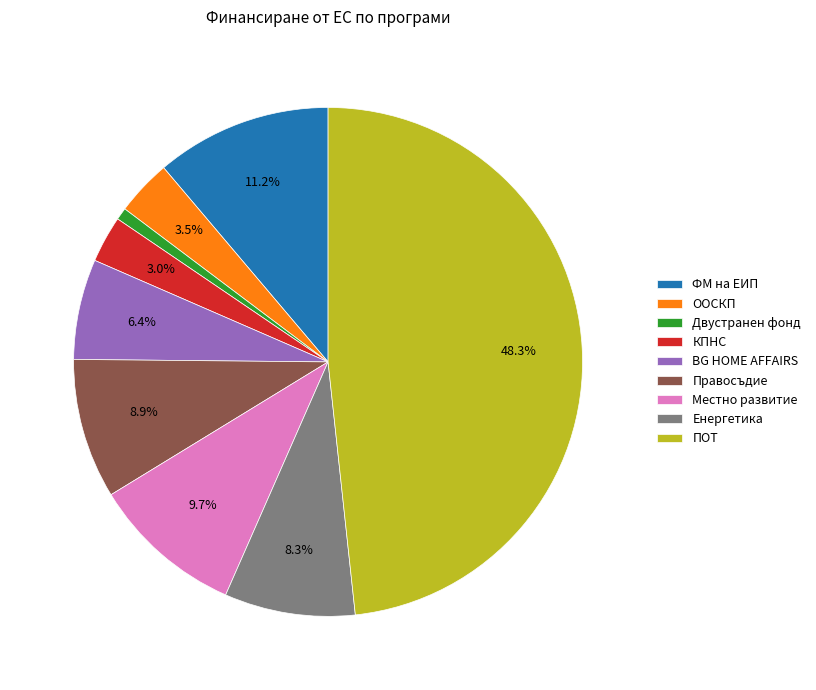

How many slices are in this pie chart?

9